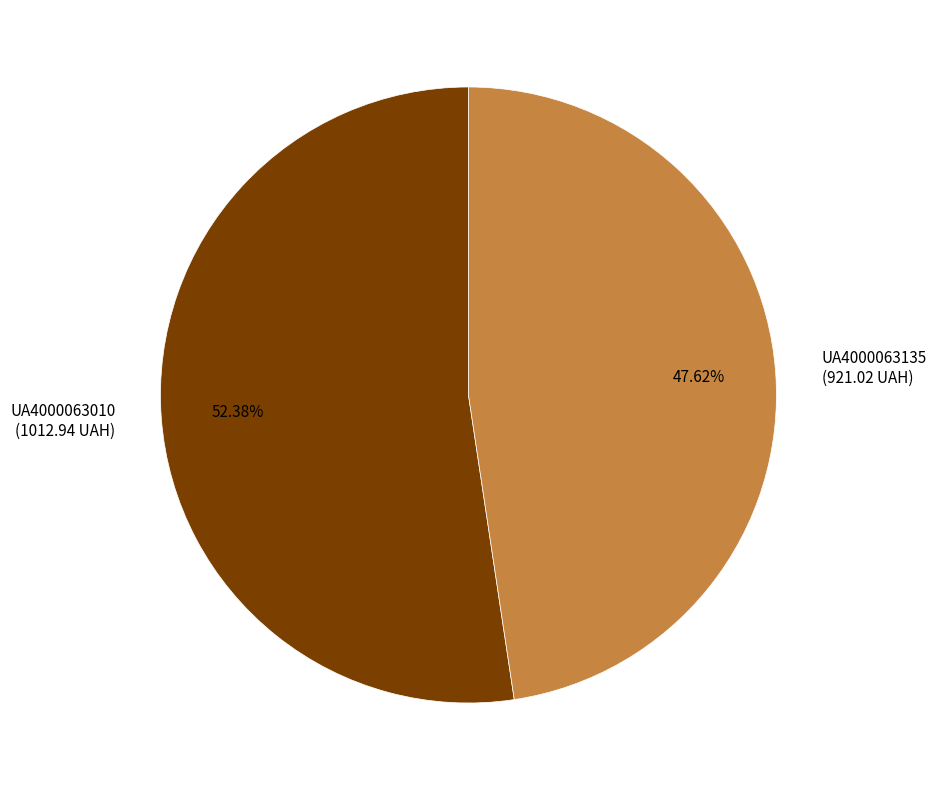

Count the number of slices in the pie.

2